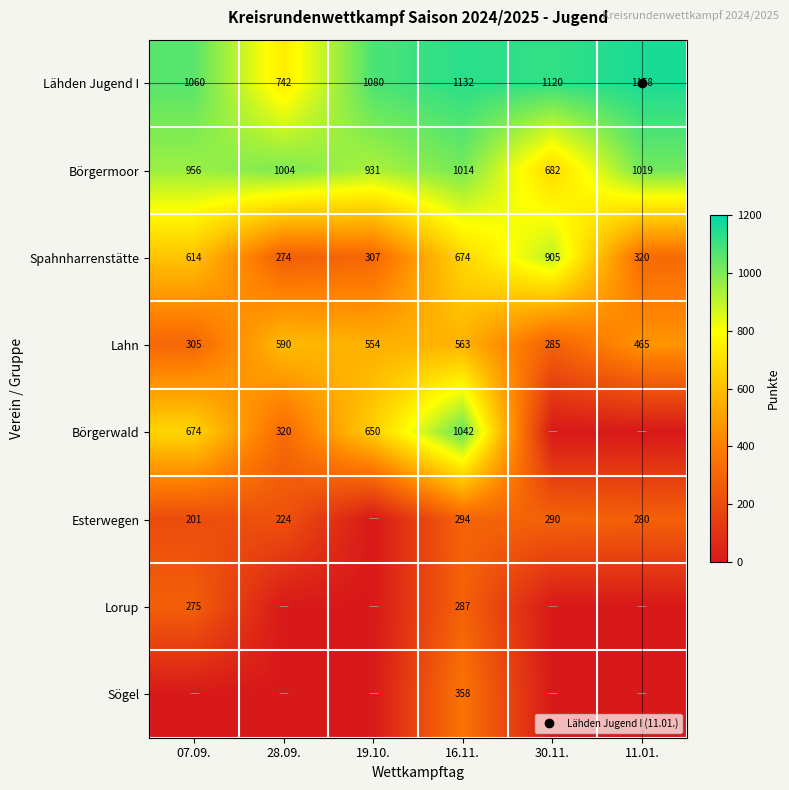

Is the value of Esterwegen at 11.01. greater than the value of Lorup at 16.11.?

No